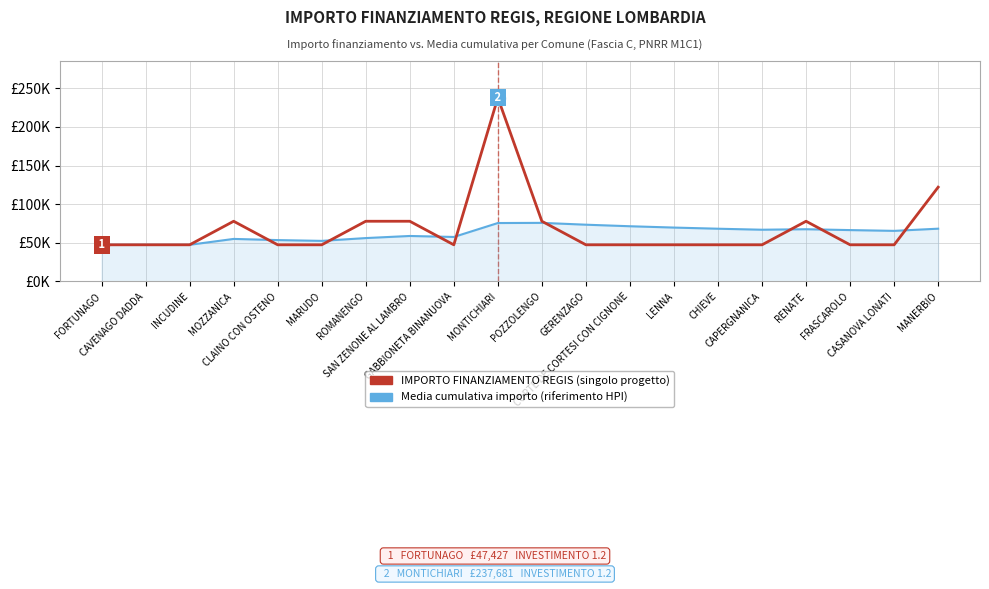

Does the chart display data point markers on the line(s)?

No